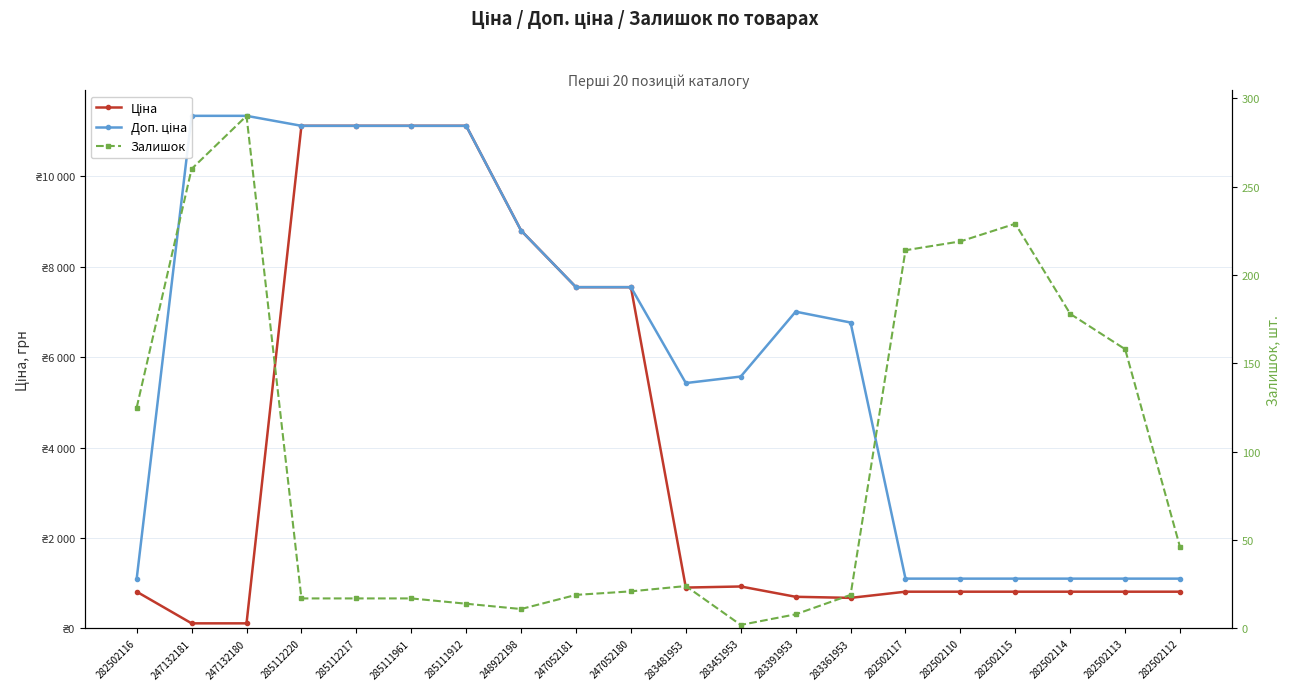

The value of Залишок at 282502117 is 214.0. True or false?

True